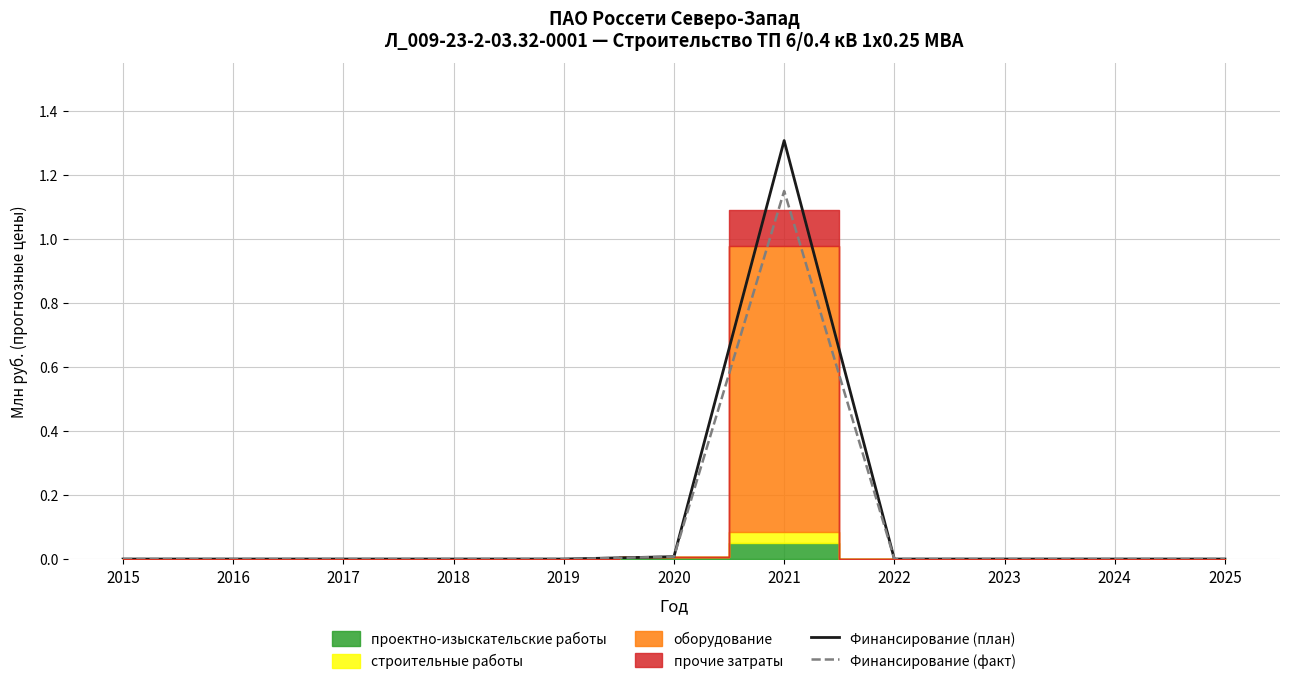

Rank the series at 2025 from lowest to highest value.

Финансирование (план), Финансирование (факт)